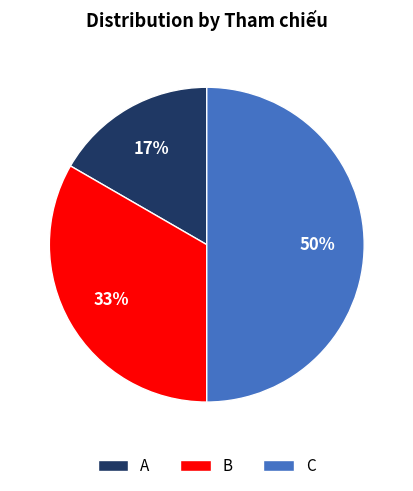

Do B and C together represent more than half of the pie?

Yes